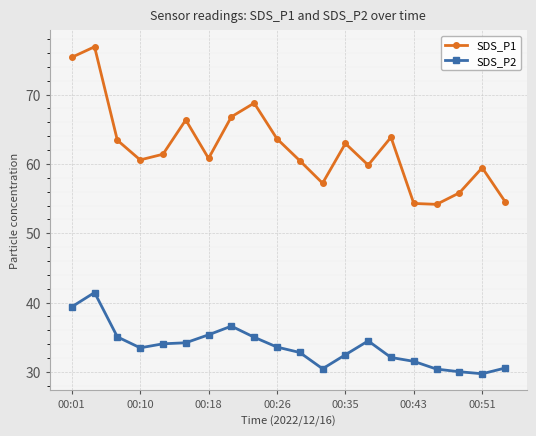

Which series has the widest spread of values?

SDS_P1